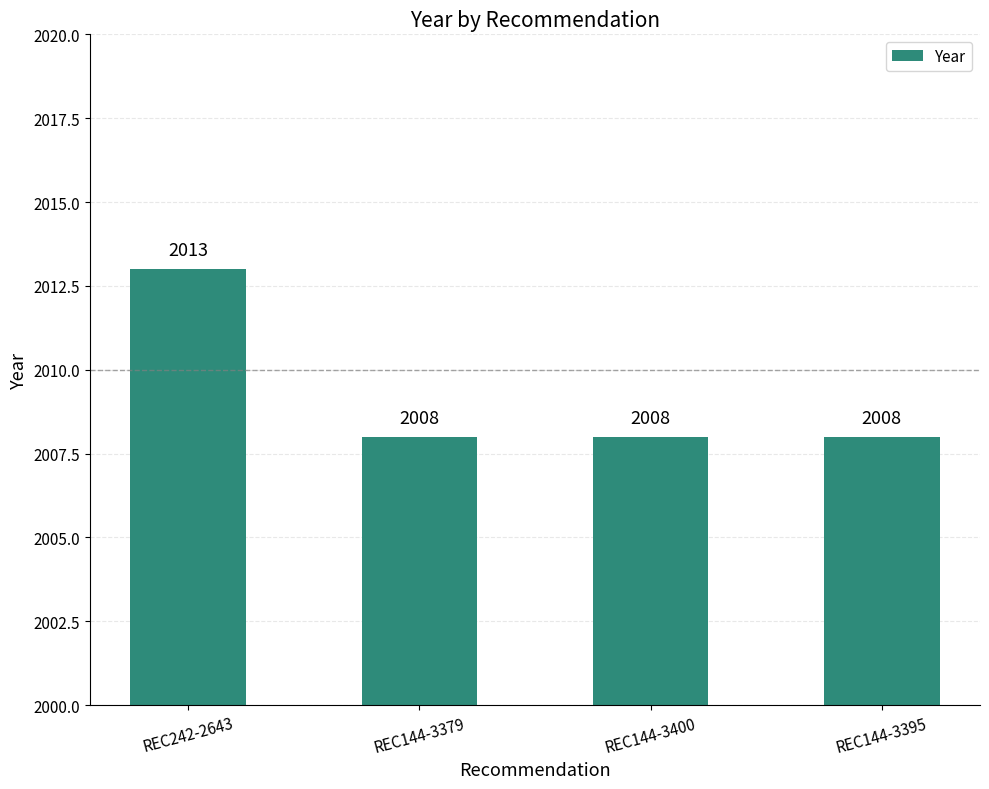

Read the value at REC242-2643.

2013